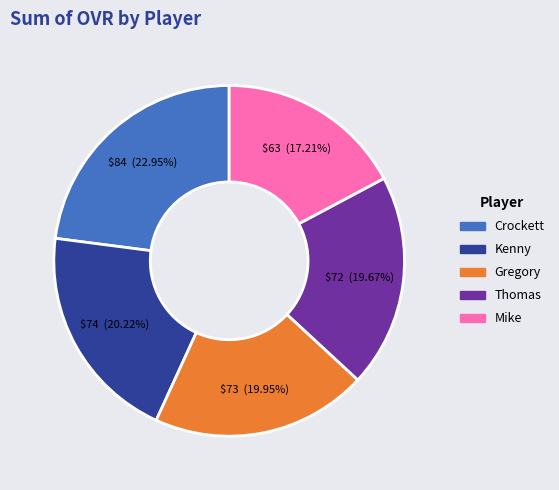

True or false: Mike accounts for 26% of the total.

False